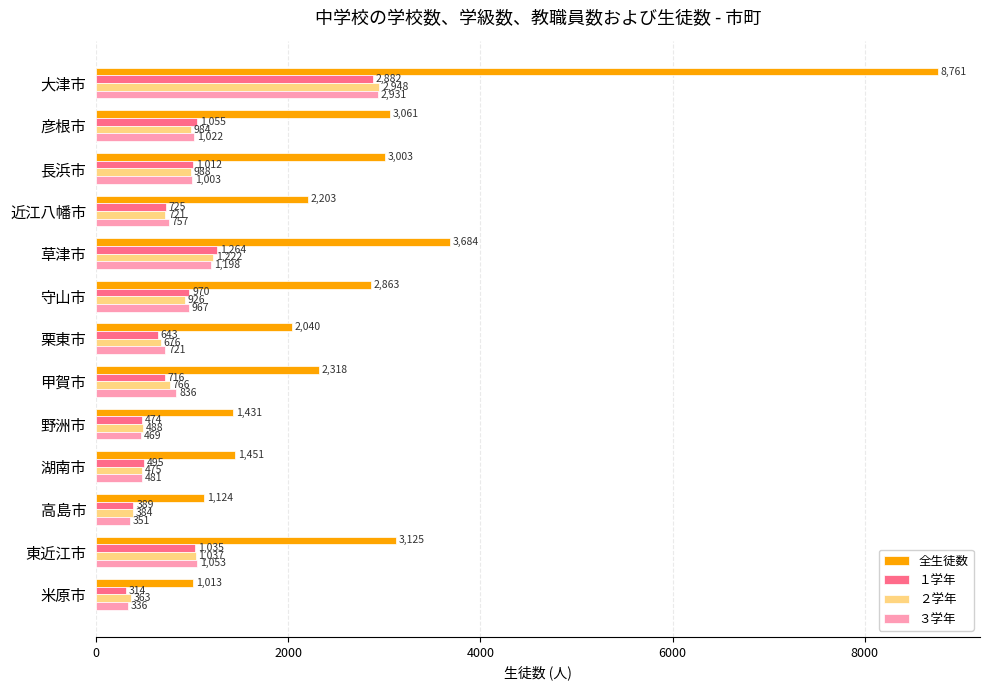

Rank the series by their maximum value, from highest to lowest.

全生徒数, ２学年, ３学年, １学年